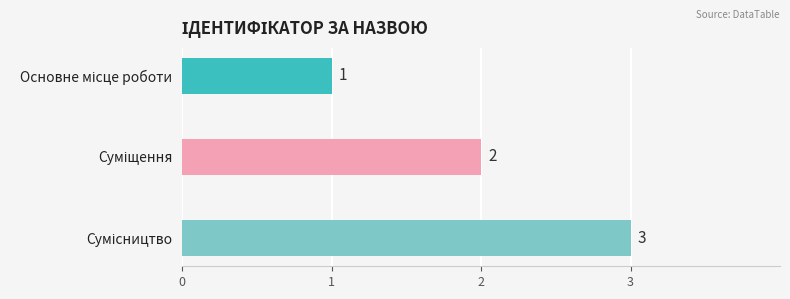

What is the value of the 2nd bar from the left?

2